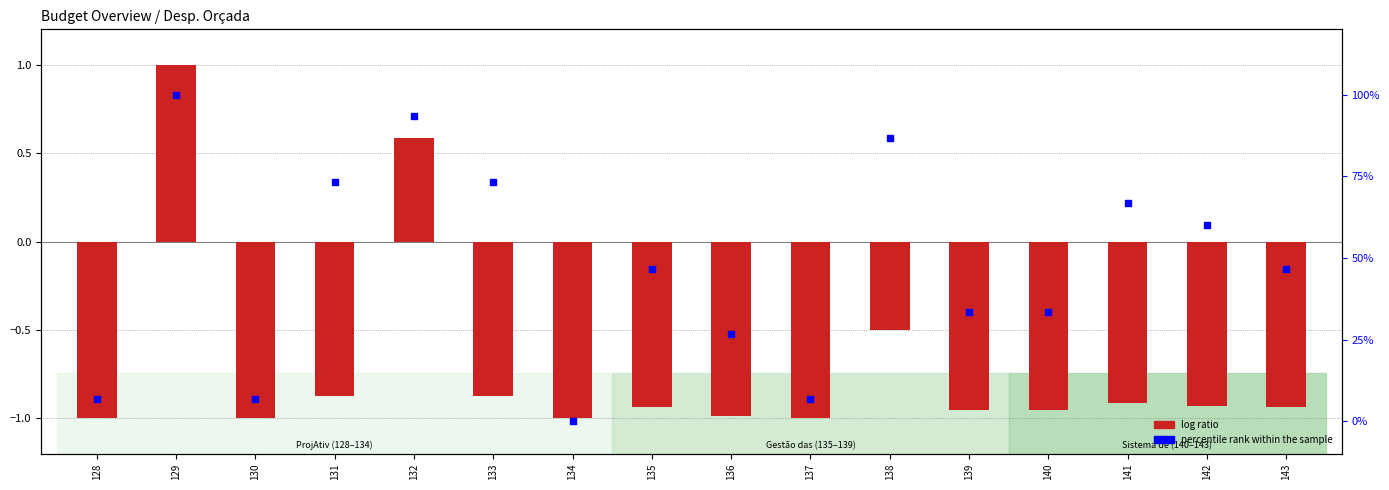

Is the value of percentile rank within the sample at 137 greater than the value of log ratio at 128?

Yes